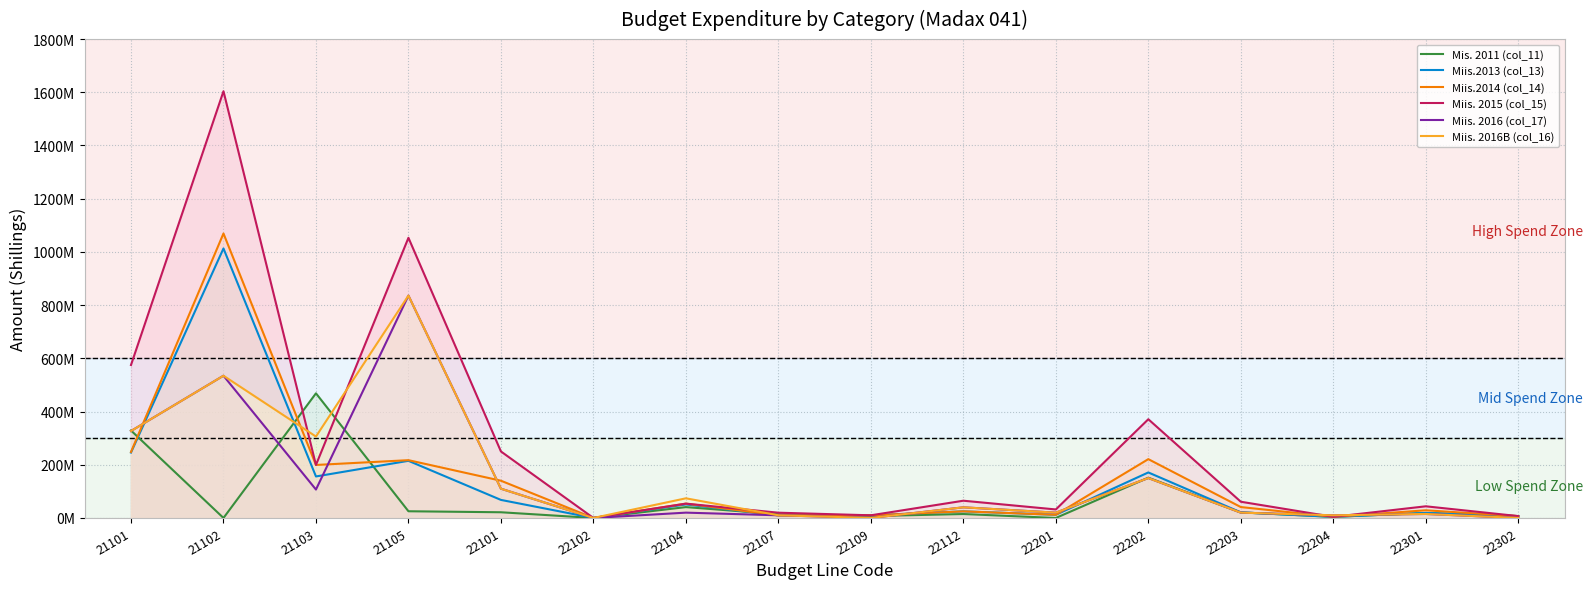

What is the value of the Miis. 2015 (col_15) point at the 3rd from the left?

199200000.0